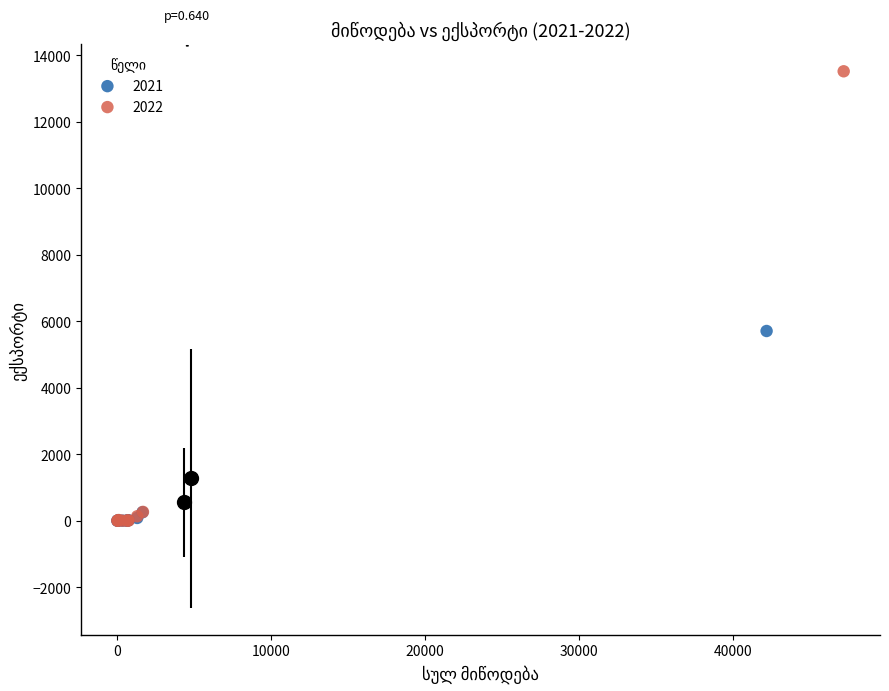

Which series reaches the maximum Y coordinate?

2022